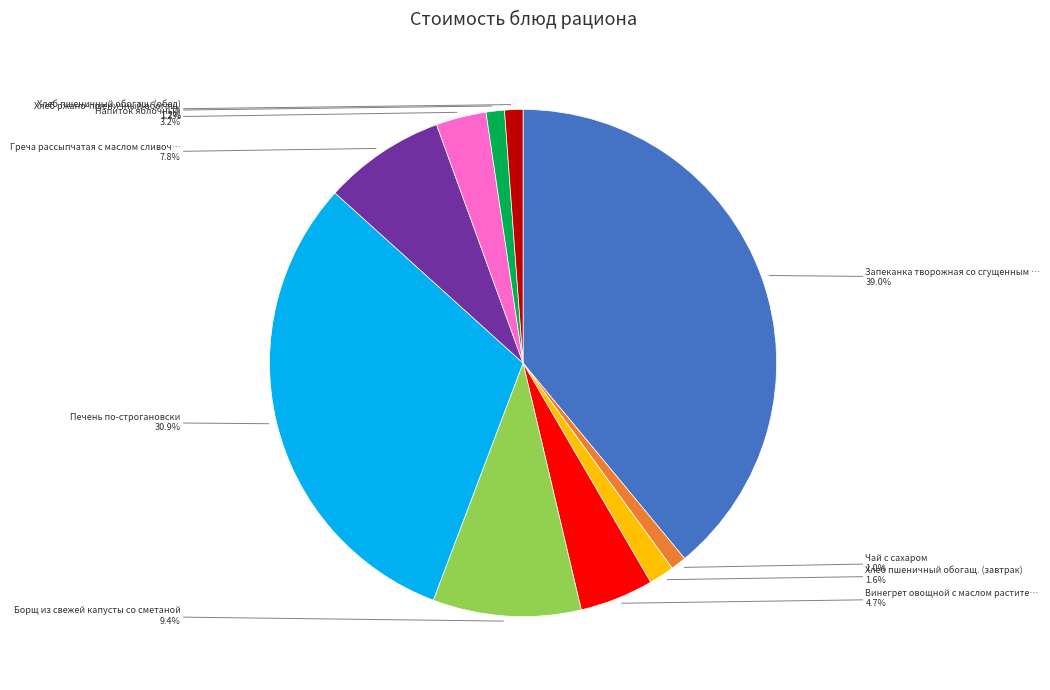

Does any single category account for the majority?

No